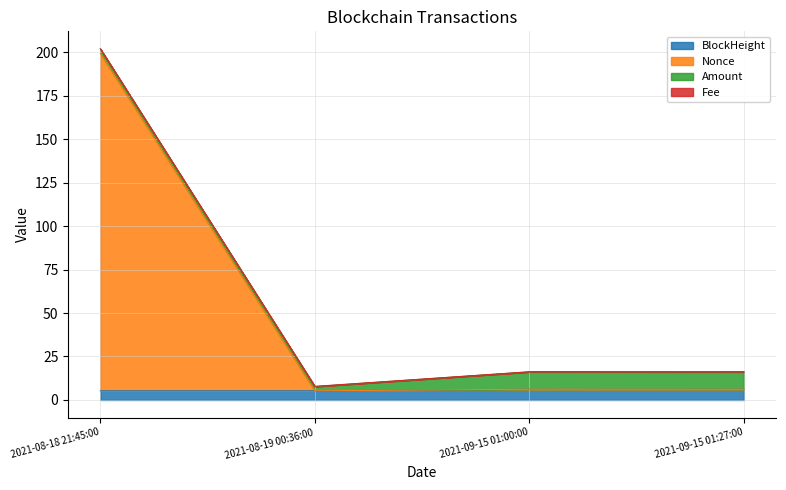

Which has a higher value, 2021-08-18 21:45:00 or 2021-08-19 00:36:00?

2021-08-19 00:36:00